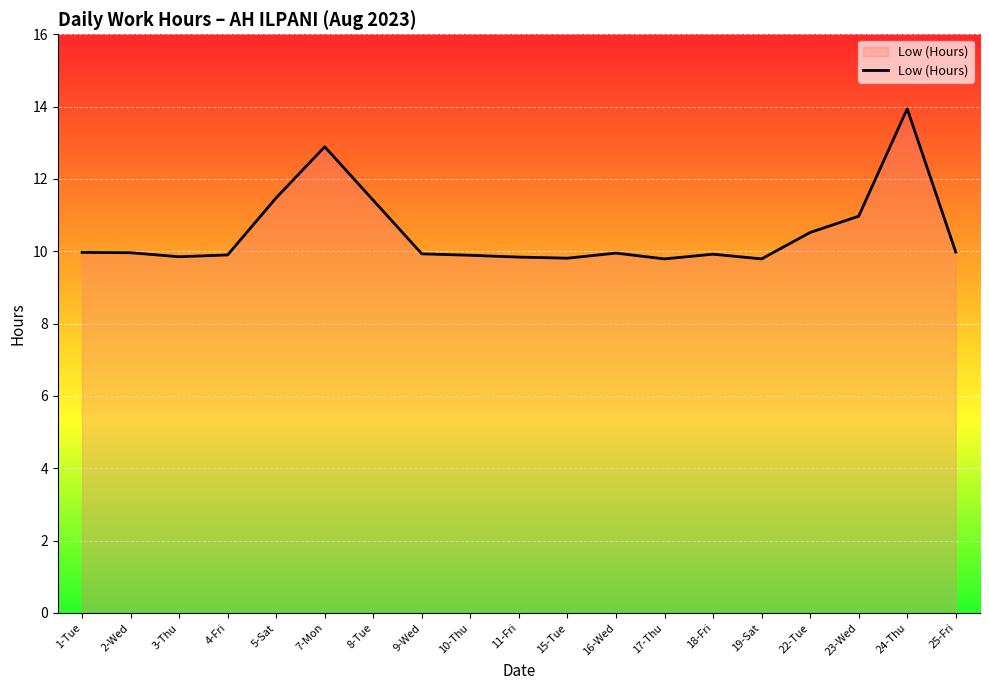

Does the chart display data point markers on the line(s)?

No